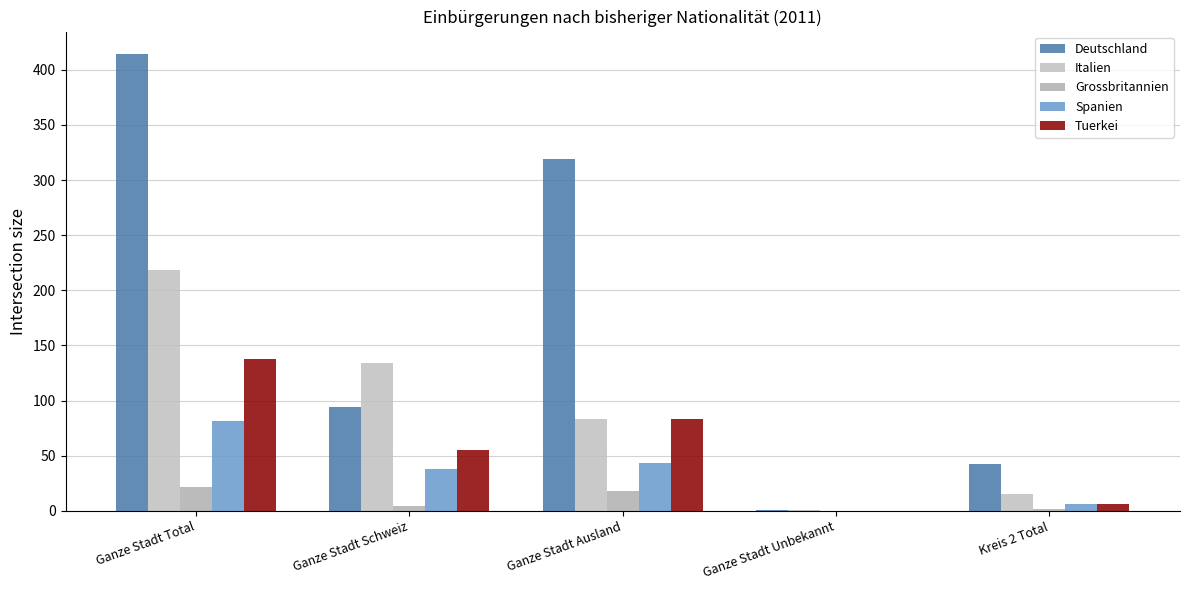

The value of Spanien at Ganze Stadt Schweiz is 58. True or false?

False